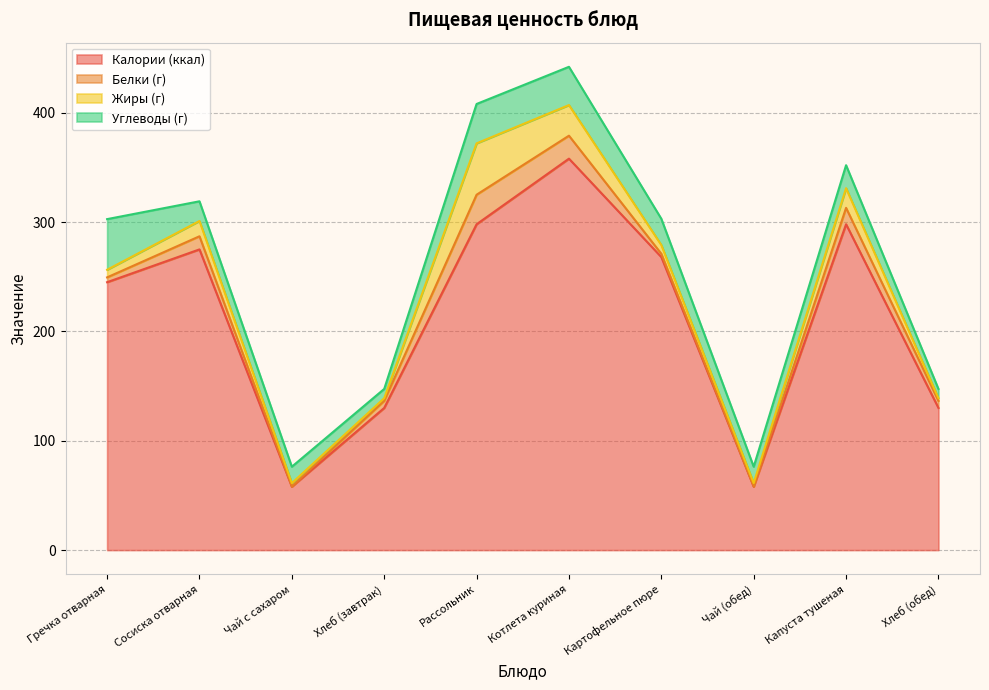

Which label corresponds to the smallest value in the chart?

Чай с сахаром